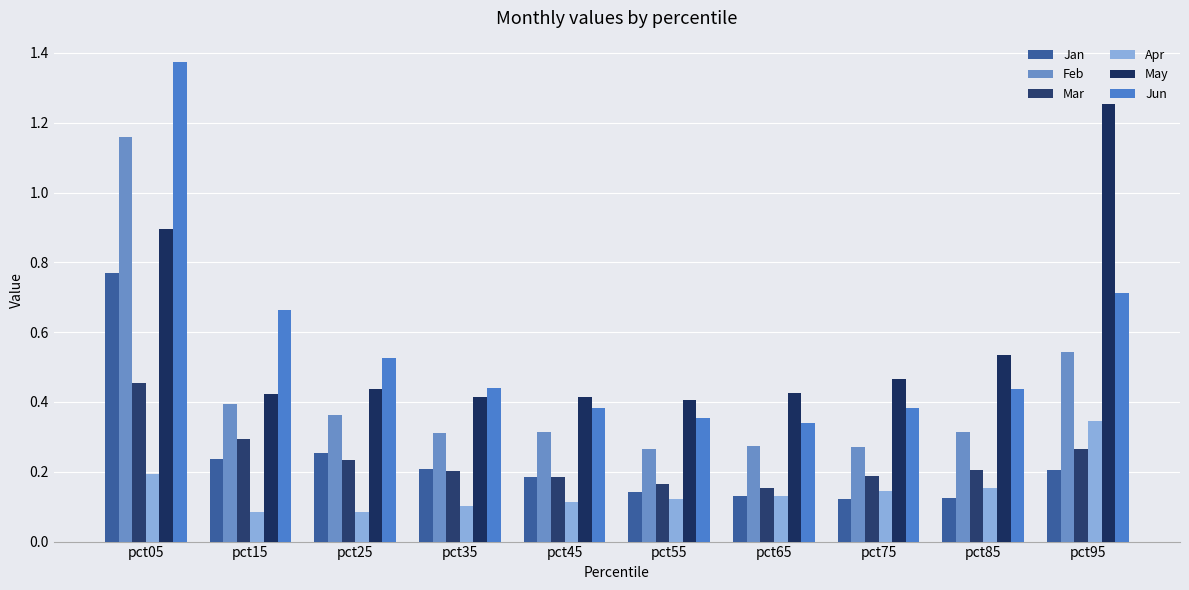

Rank the series at pct35 from lowest to highest value.

Apr, Mar, Jan, Feb, May, Jun